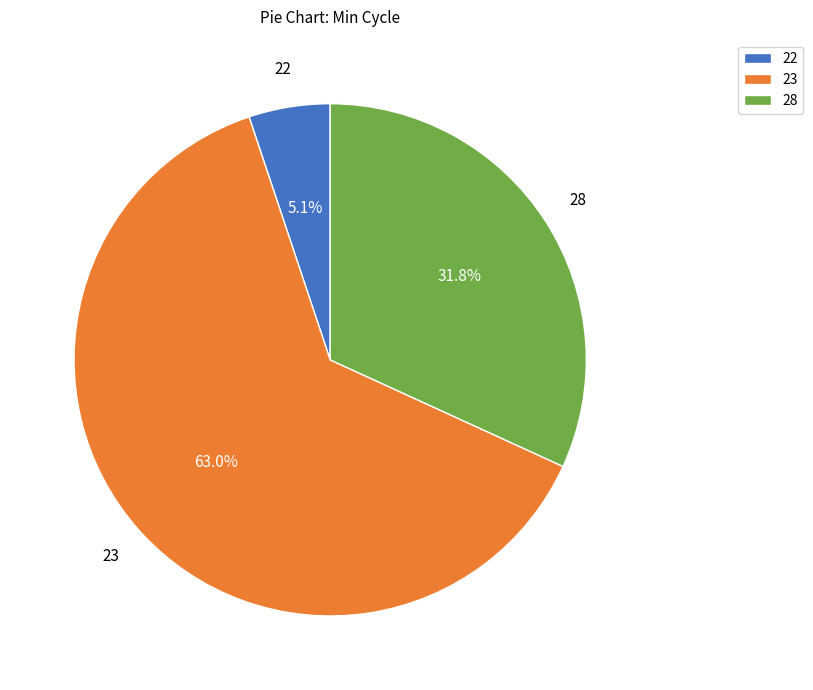

How many segments does this pie chart have?

3